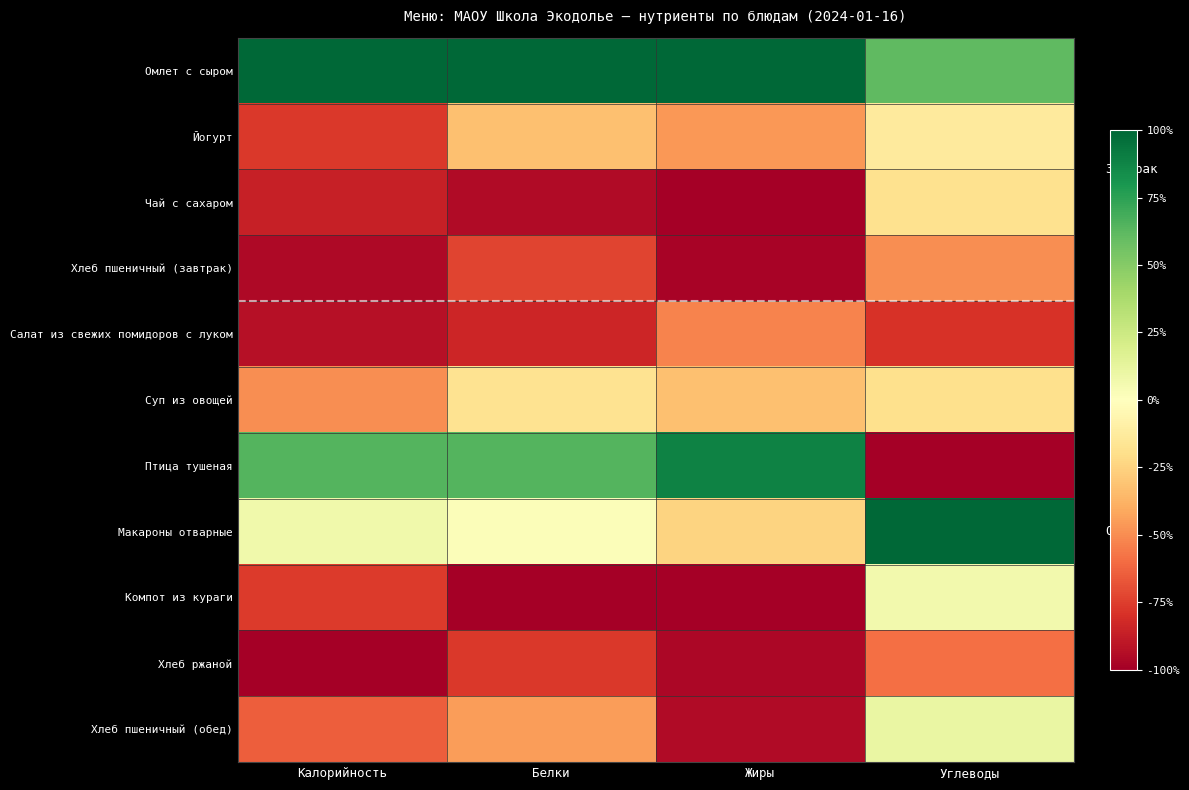

At which category is the sum across all series the highest?

Углеводы